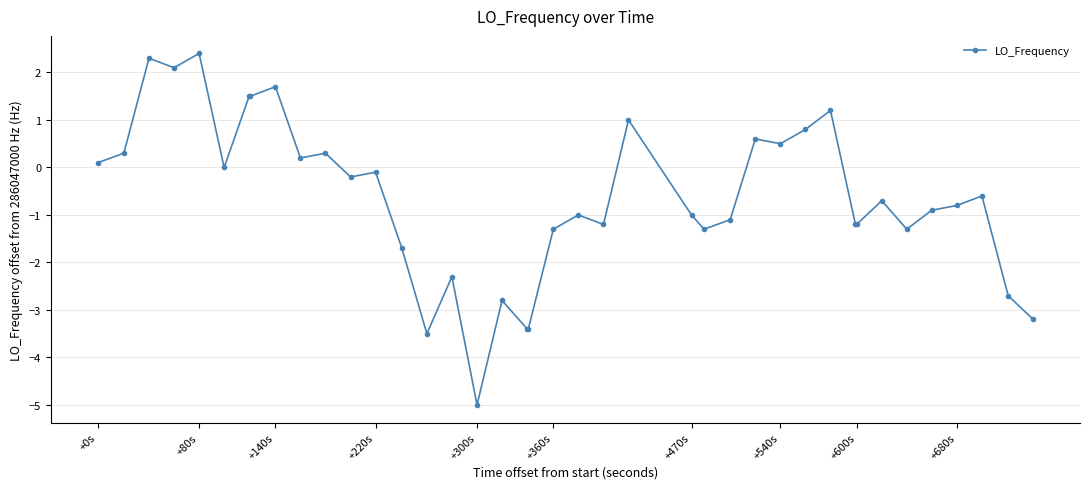

What is the difference between the maximum and minimum values?

7.4